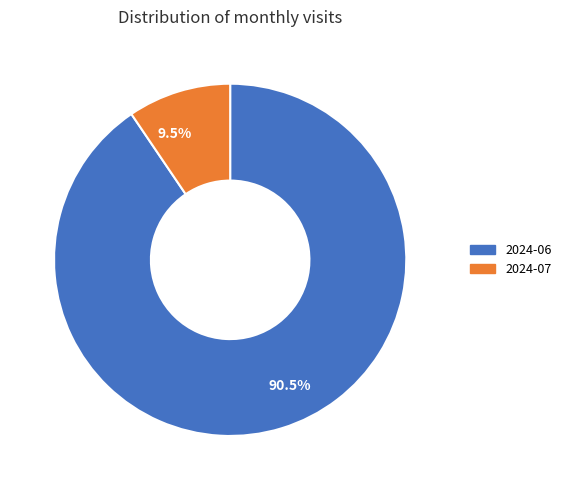

Which slice is the smallest?

2024-07